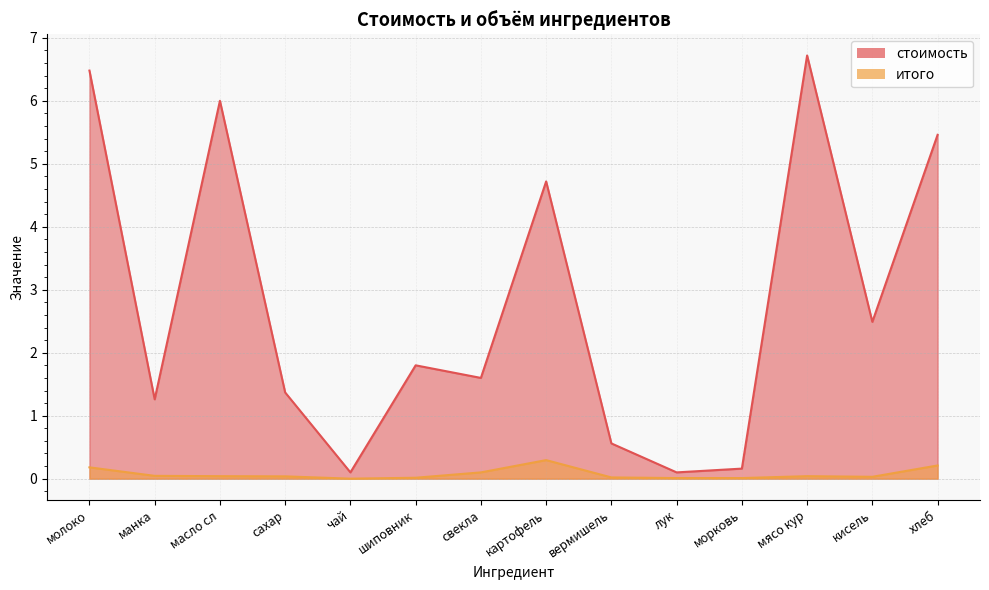

Does the chart have visible grid lines?

Yes